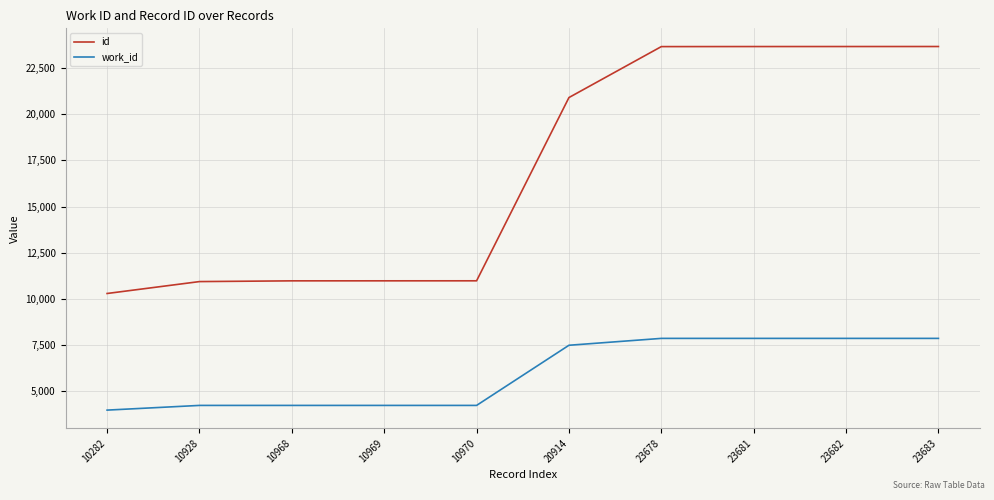

What is the difference between the id values at 23681 and 10282?

13399